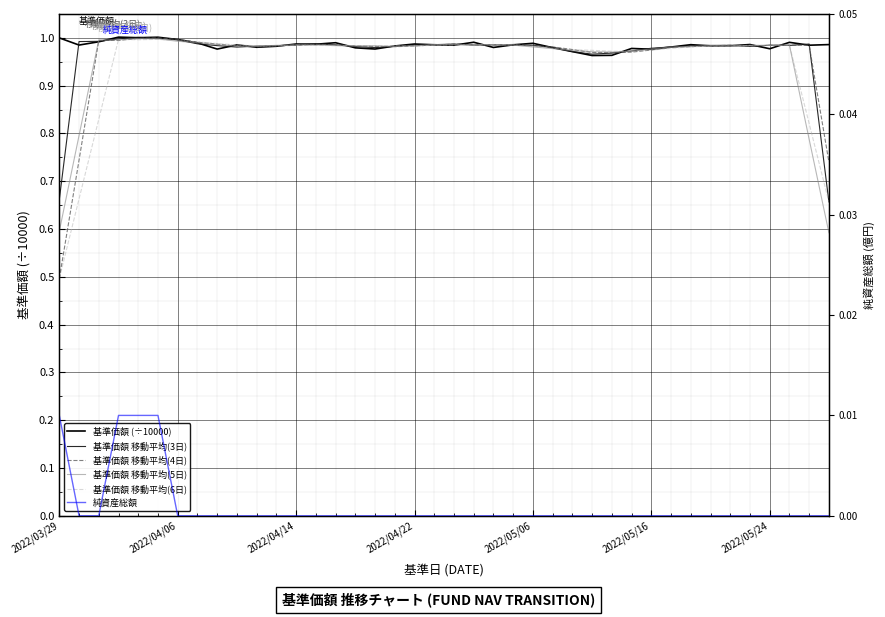

The value of 基準価額 移動平均(3日) at 23 is 1.0. True or false?

True